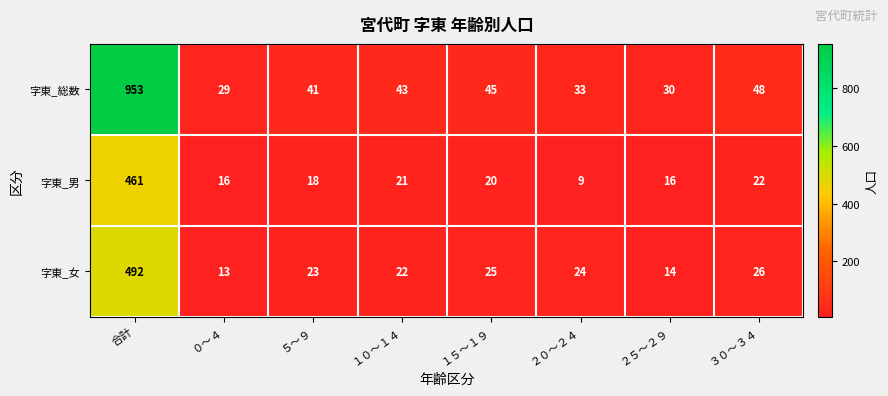

What is the minimum value shown in the chart?

9